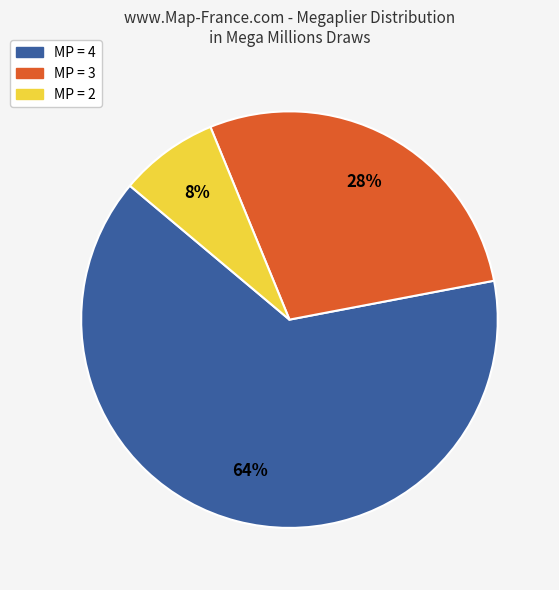

To the nearest percent, what percentage of the pie is MP = 4?

64%